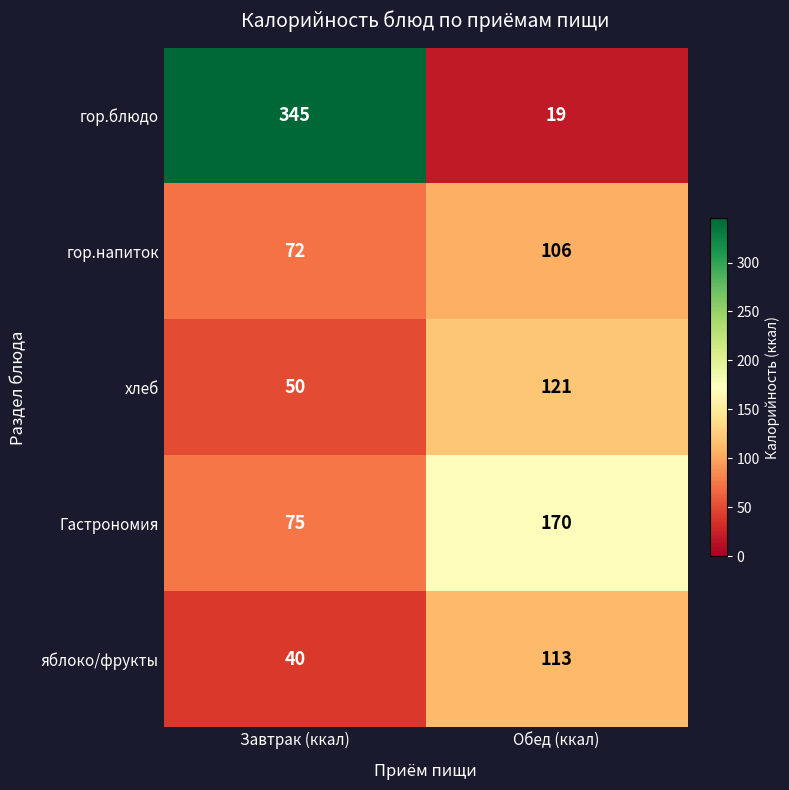

At which category is the sum across all series the highest?

Завтрак (ккал)